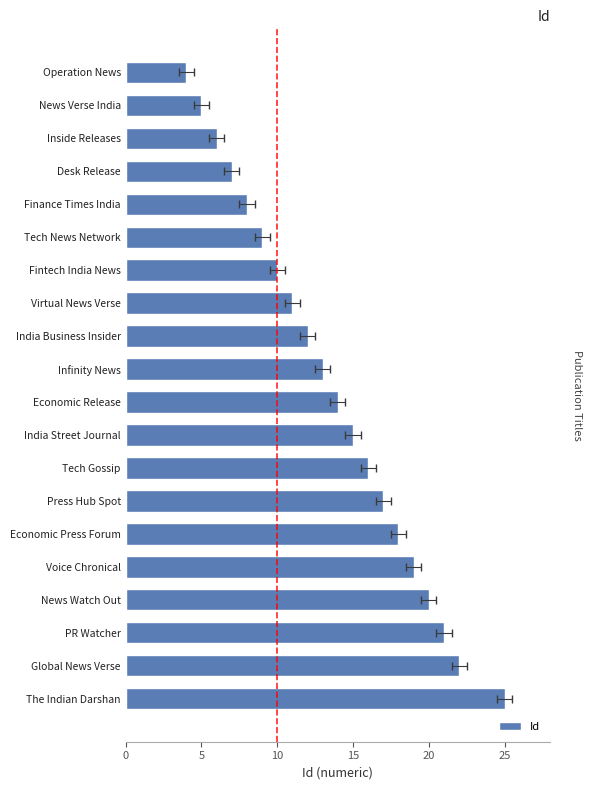

What is the greatest value displayed?

25